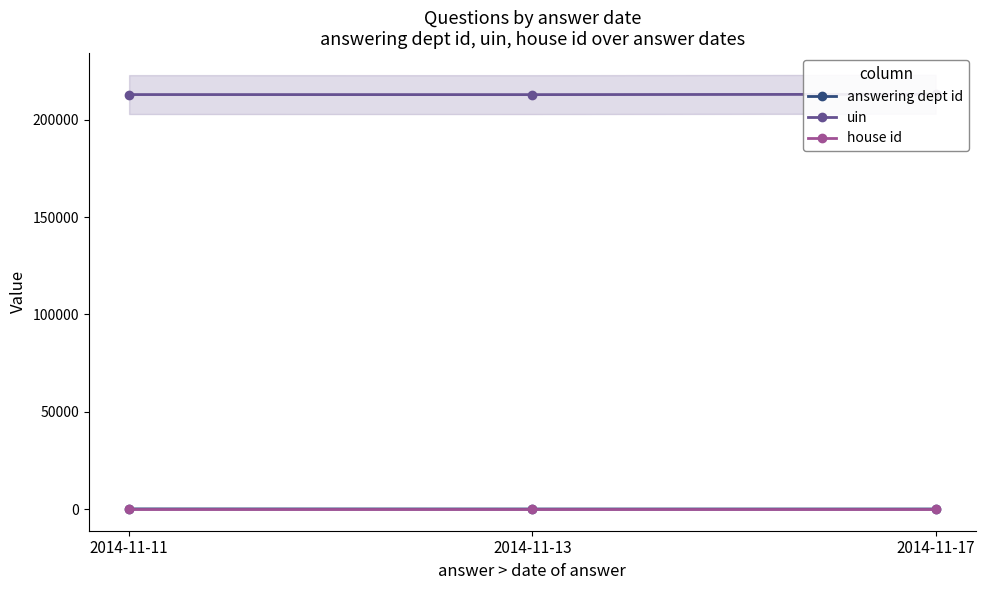

List the labels in order of uin value, largest first.

2014-11-17, 2014-11-11, 2014-11-13